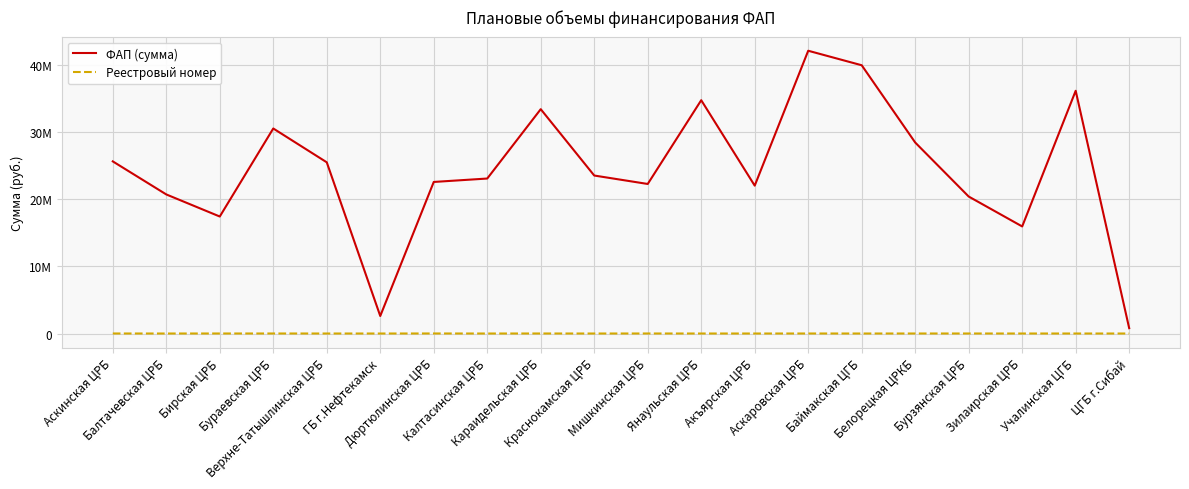

Which category has the lowest value in the ФАП (сумма) series?

ЦГБ г.Сибай